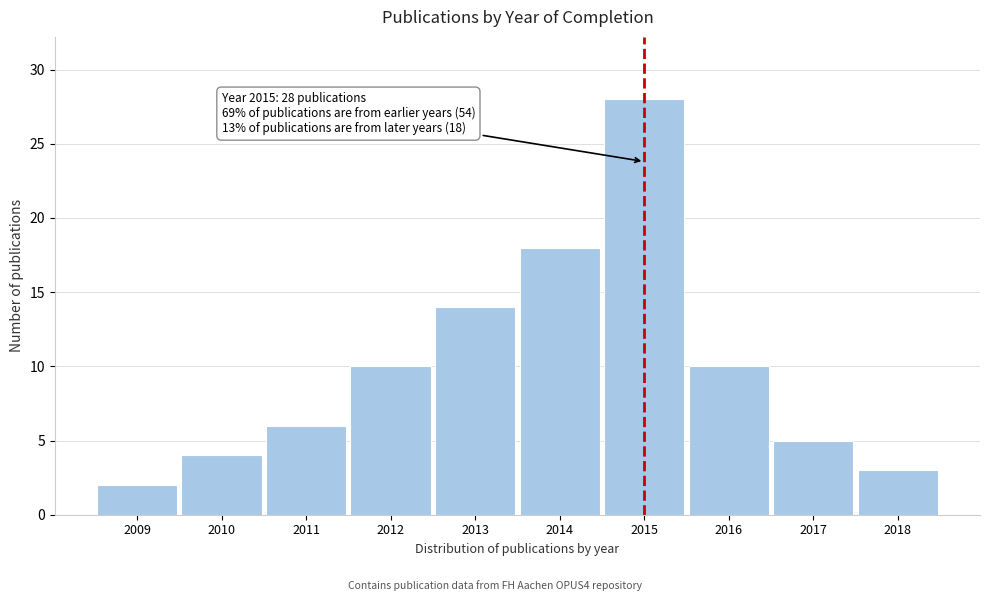

Reading left to right, what are all the values shown in this chart?

2009=2	2010=4	2011=6	2012=10	2013=14	2014=18	2015=28	2016=10	2017=5	2018=3